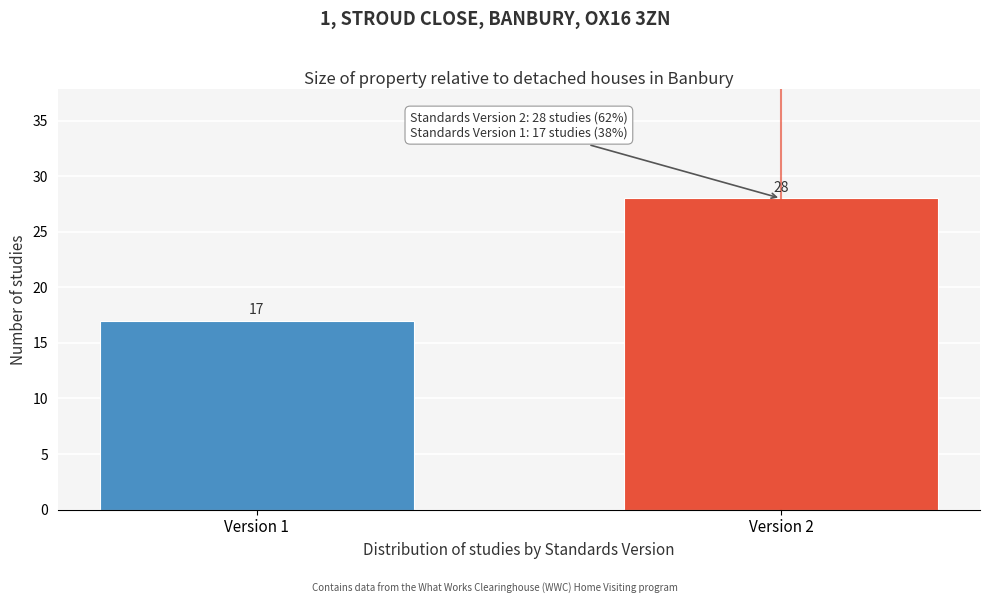

Reading left to right, extract all data points from this chart.

17	28